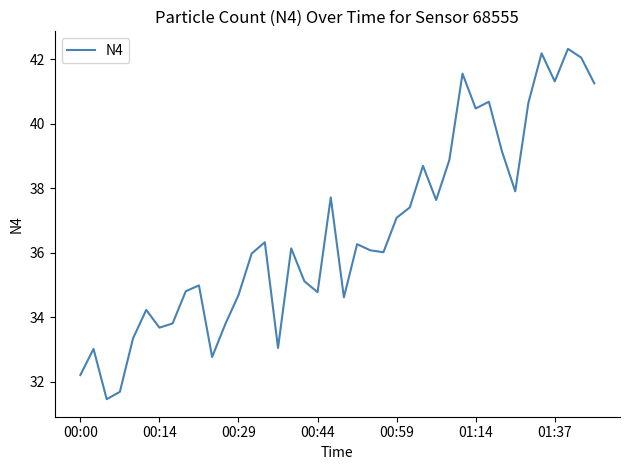

What is the difference between the maximum and minimum values?

10.9